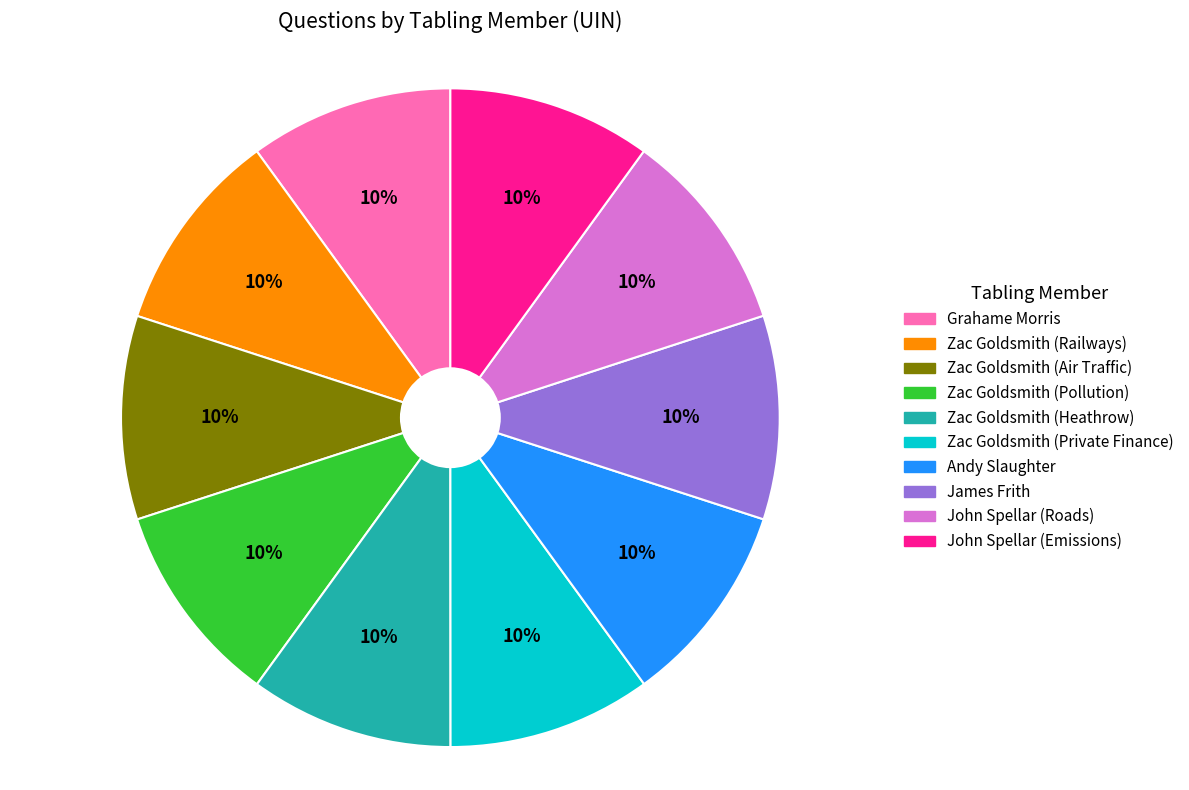

Does any single category account for the majority?

No